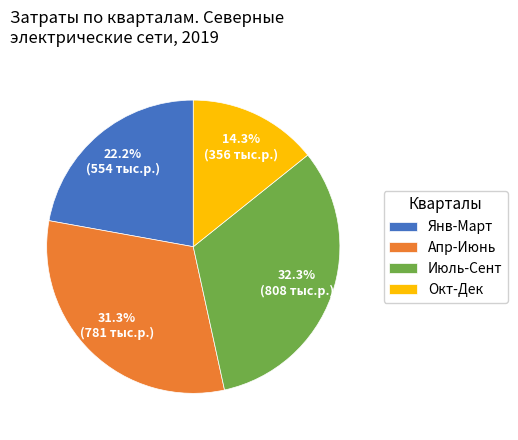

Between Янв-Март and Апр-Июнь, which is larger?

Апр-Июнь